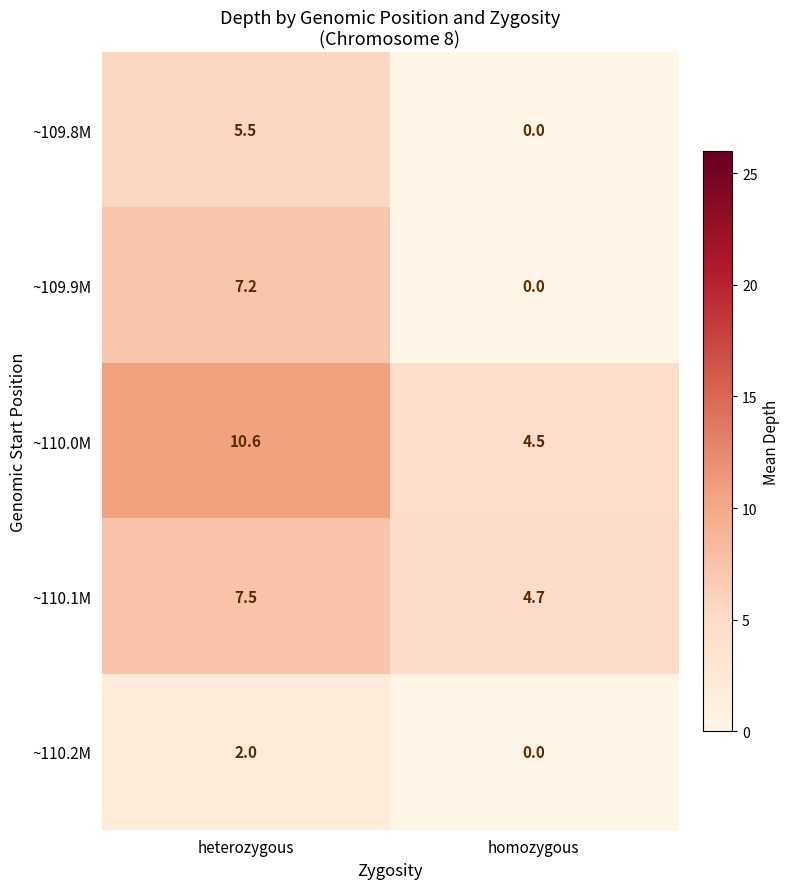

The value of ~110.0M at heterozygous is 10.6. True or false?

True